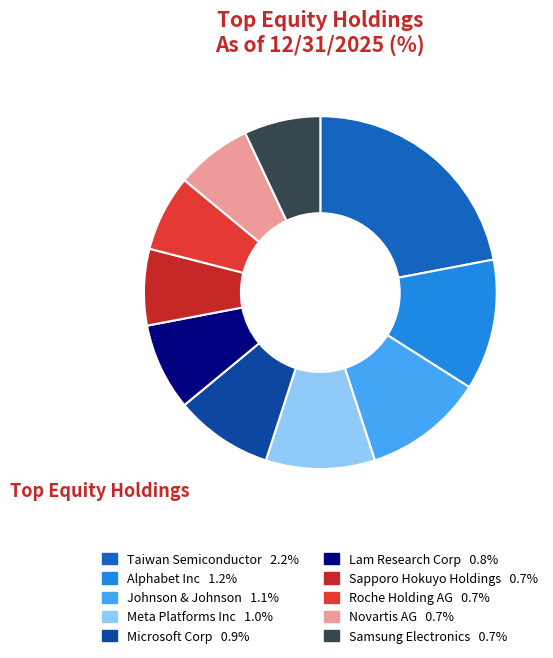

How many slices are in this pie chart?

10